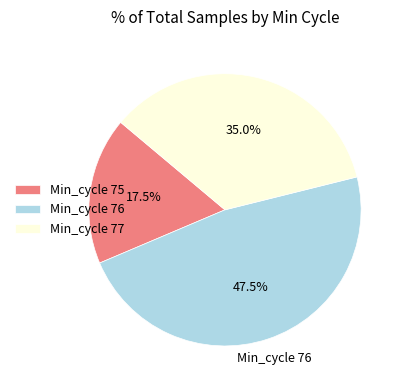

What percentage do Min_cycle 75 and Min_cycle 76 together represent?

65.0%